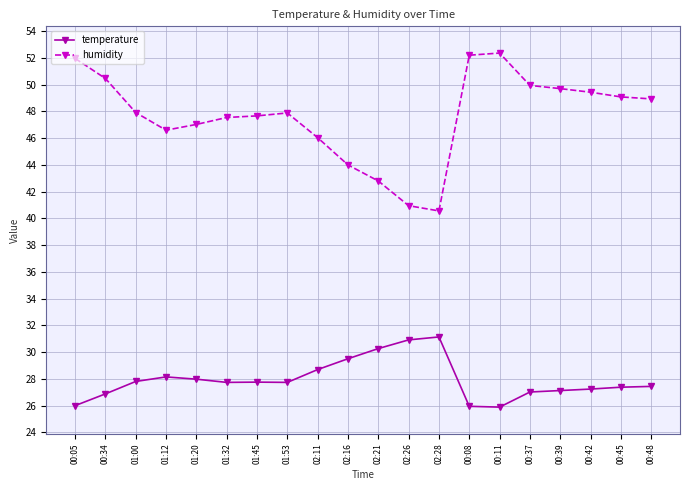

What is the difference between the highest and lowest values at 01:20?

19.1